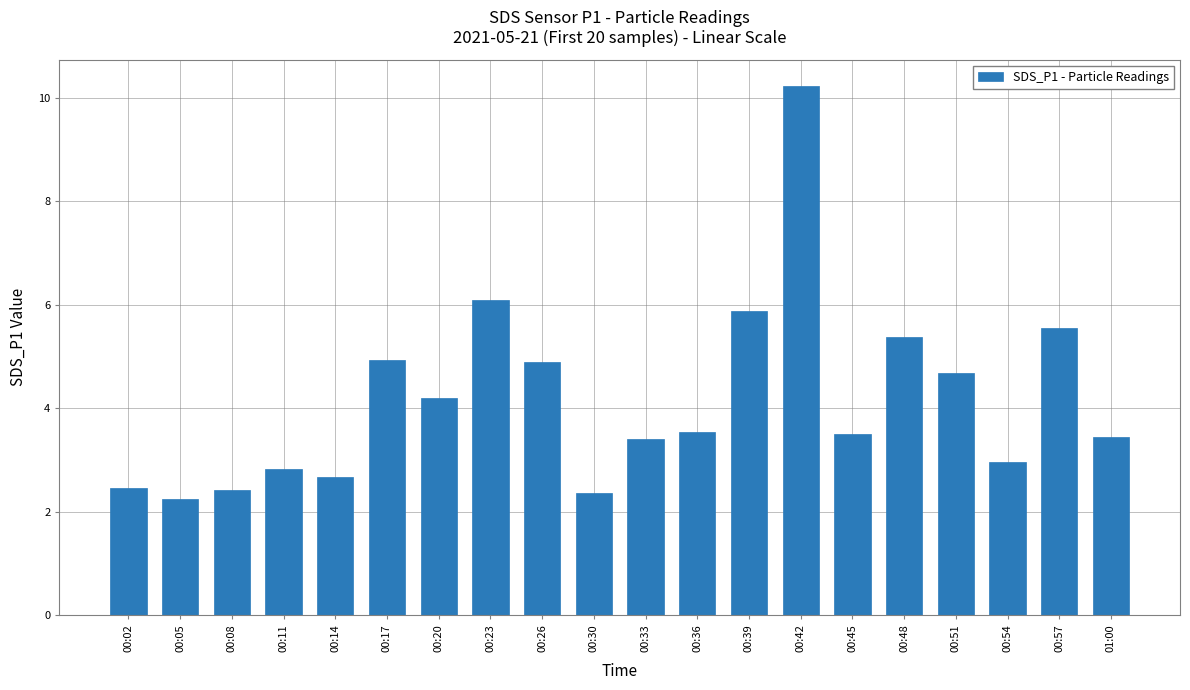

What is the greatest value displayed?

10.2